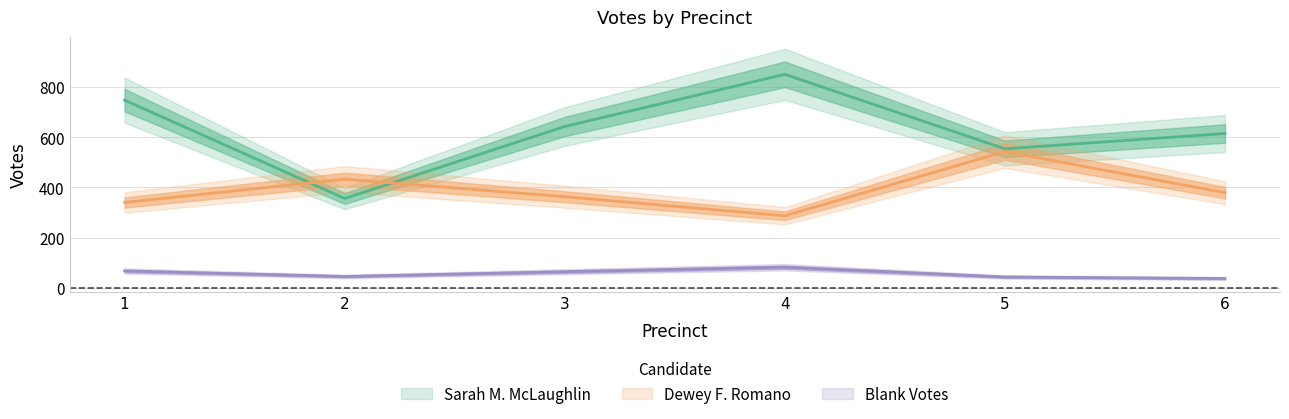

What is the spread (max minus min) of values at 6?

578